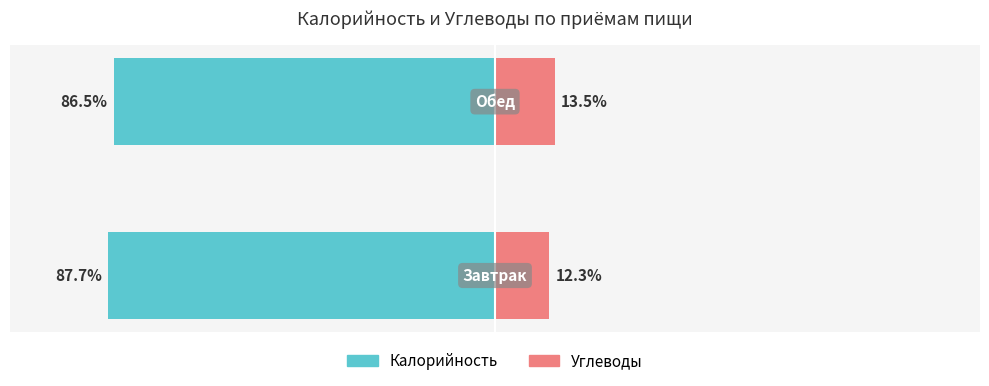

How many data points in Углеводы are less than 13?

1